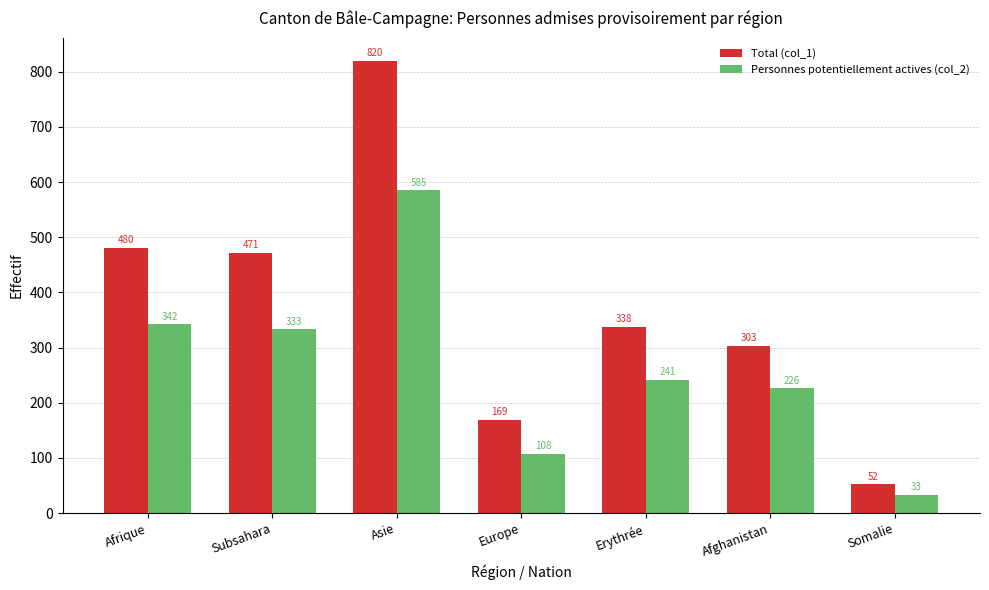

List the series in order of their peak value, lowest first.

Personnes potentiellement actives (col_2), Total (col_1)